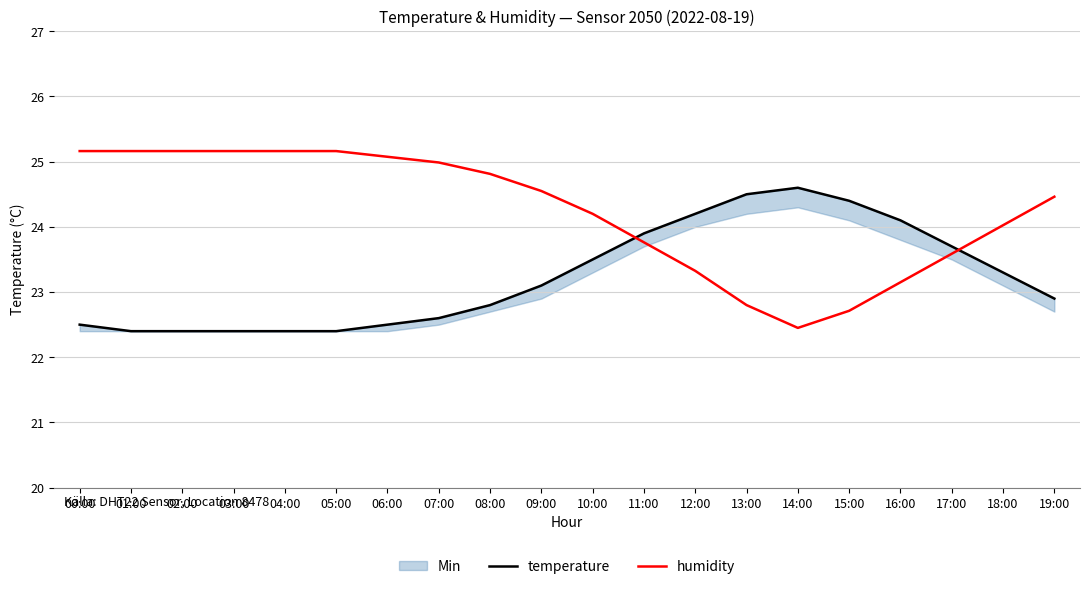

Where does the humidity series first go above 24?

00:00